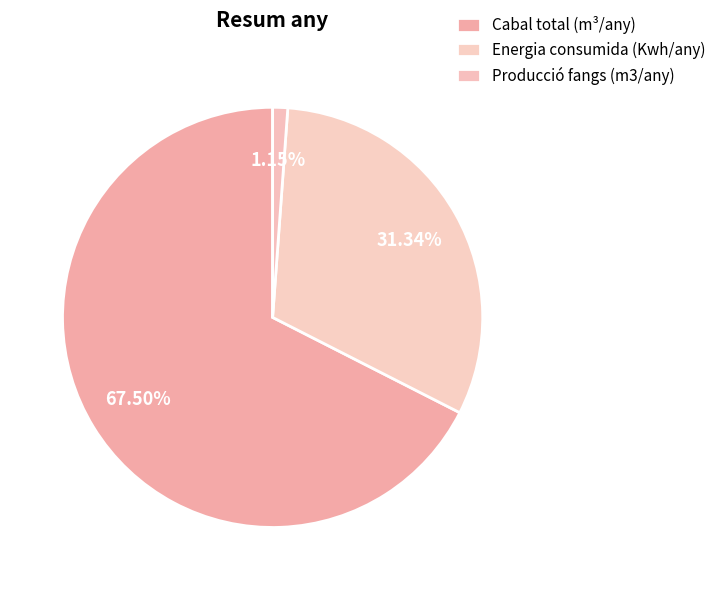

To the nearest percent, what is the average slice percentage?

33%